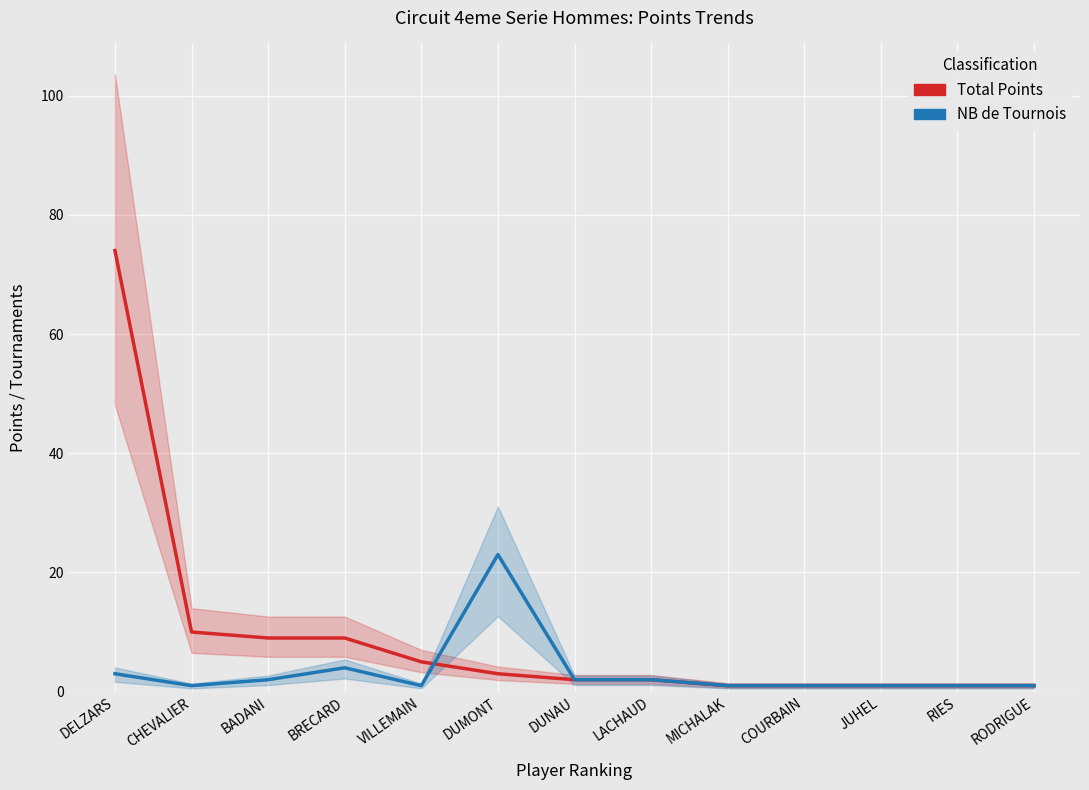

Reading left to right, transcribe all the data shown in this chart.

Total Points: 74	10	9	9	5	3	2	2	1	1	1	1	1
NB de Tournois: 3	1	2	4	1	23	2	2	1	1	1	1	1